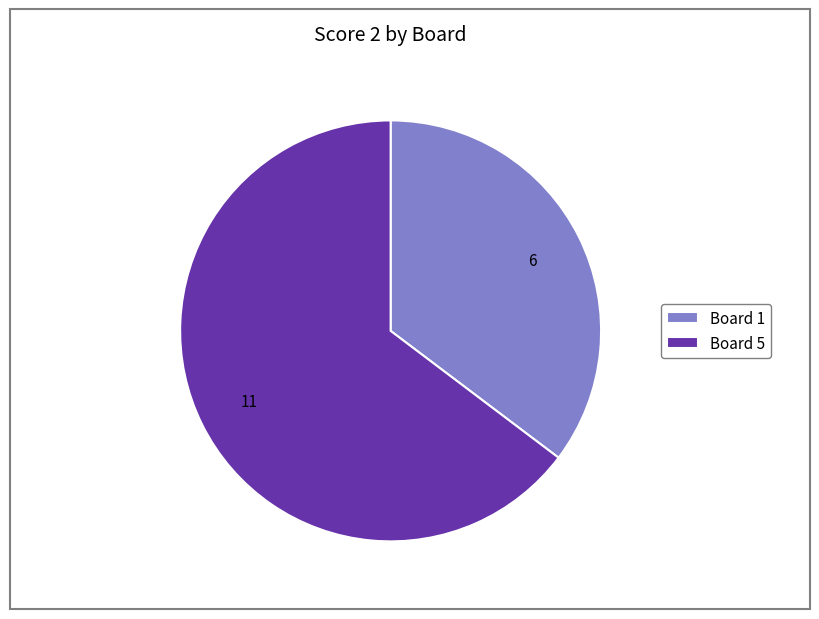

What is the ratio of the value at Board 1 to the value at Board 5?

0.5